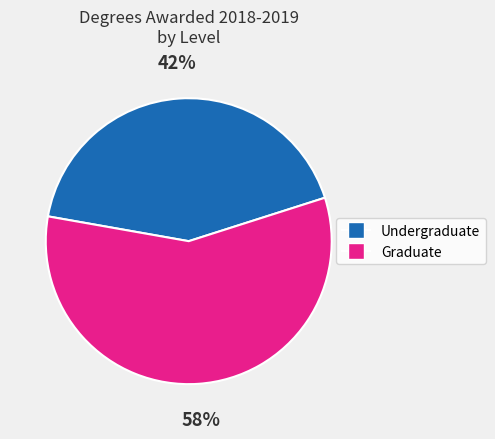

Count the number of slices in the pie.

2